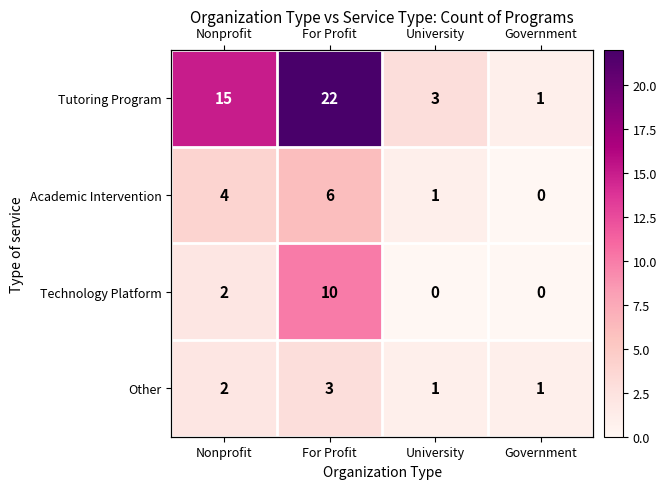

What is the highest value of the Technology Platform series?

10